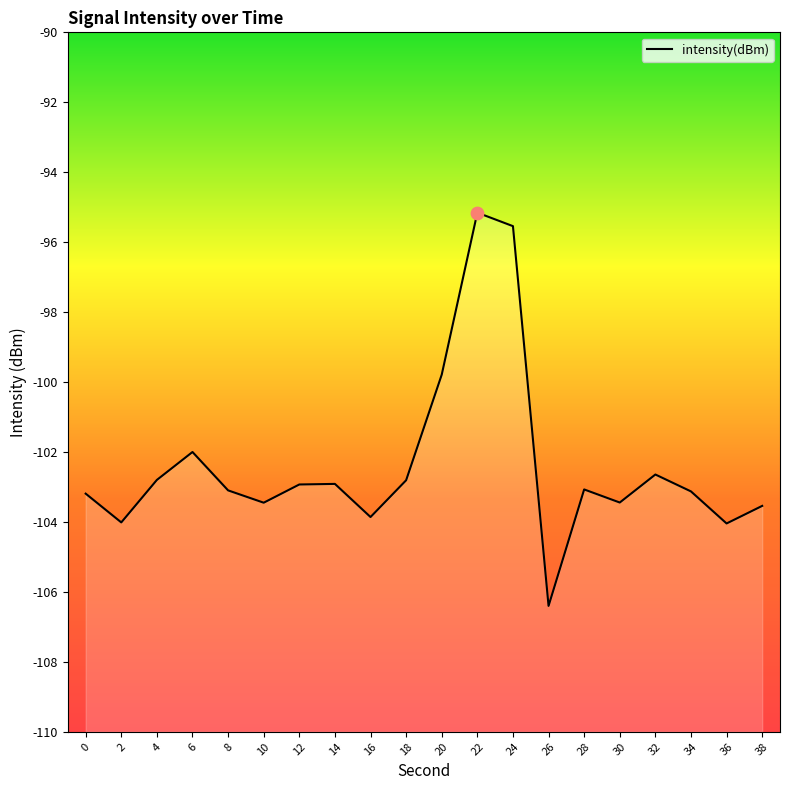

What is the change in value from 18 to 34?

-0.3